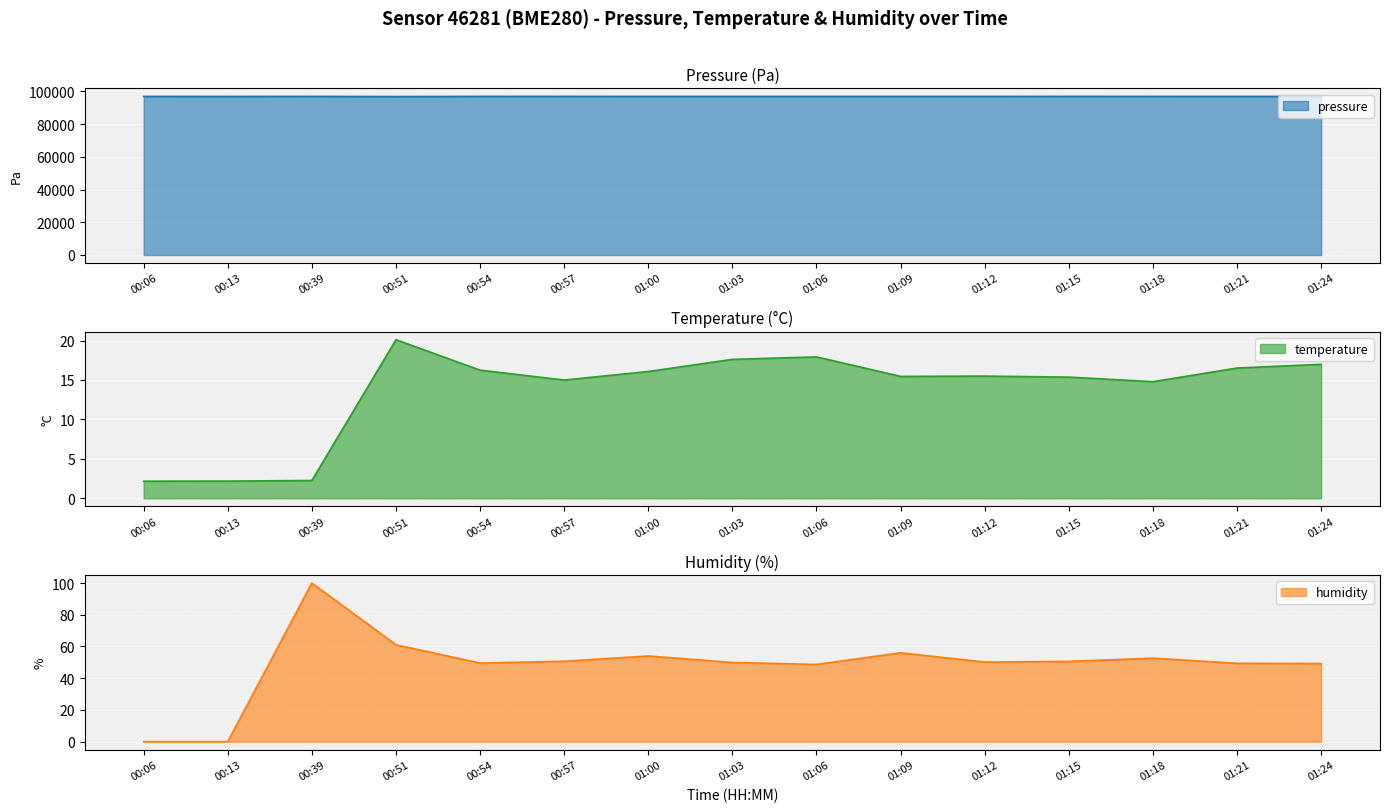

At which category is the sum across all series the highest?

00:39